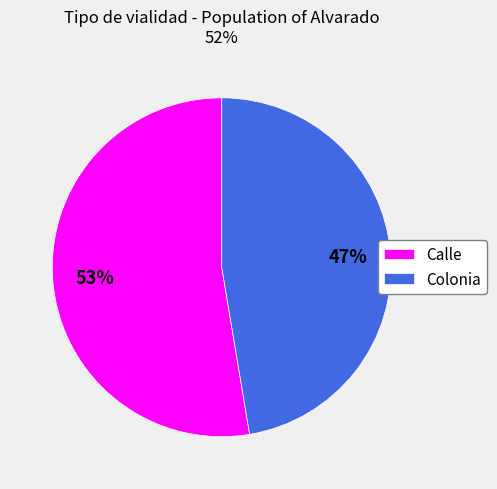

Do Colonia and Calle together represent more than half of the pie?

Yes